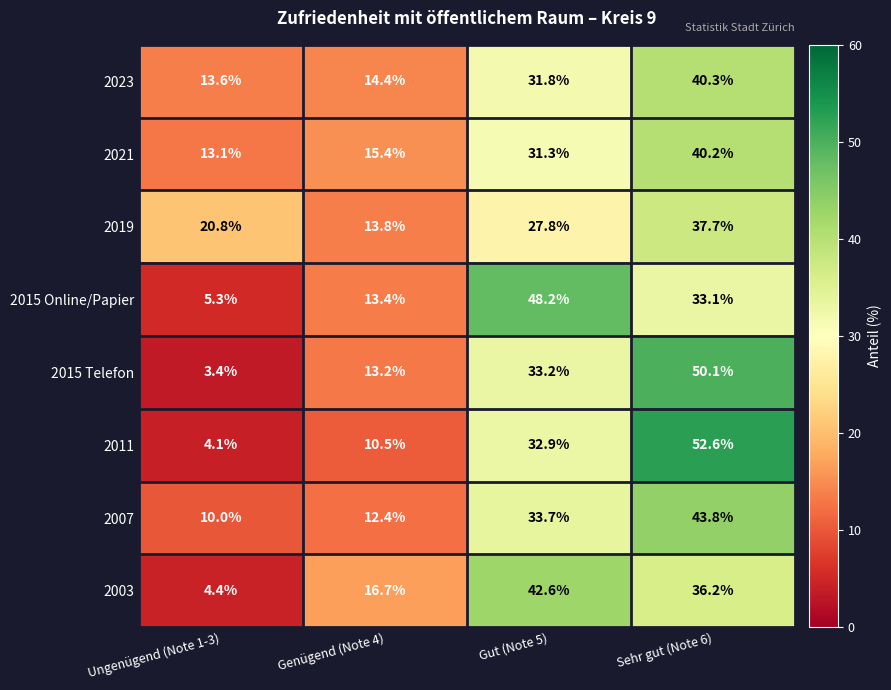

What is the spread (max minus min) of values at Ungenügend (Note 1-3)?

17.4